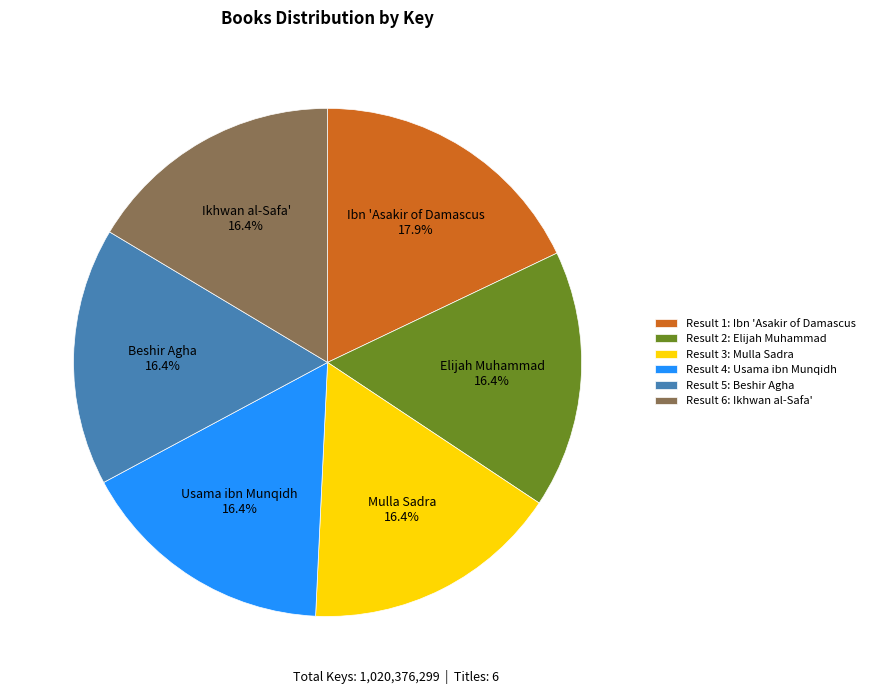

Which slice is the largest?

Result 1: Ibn 'Asakir of Damascus